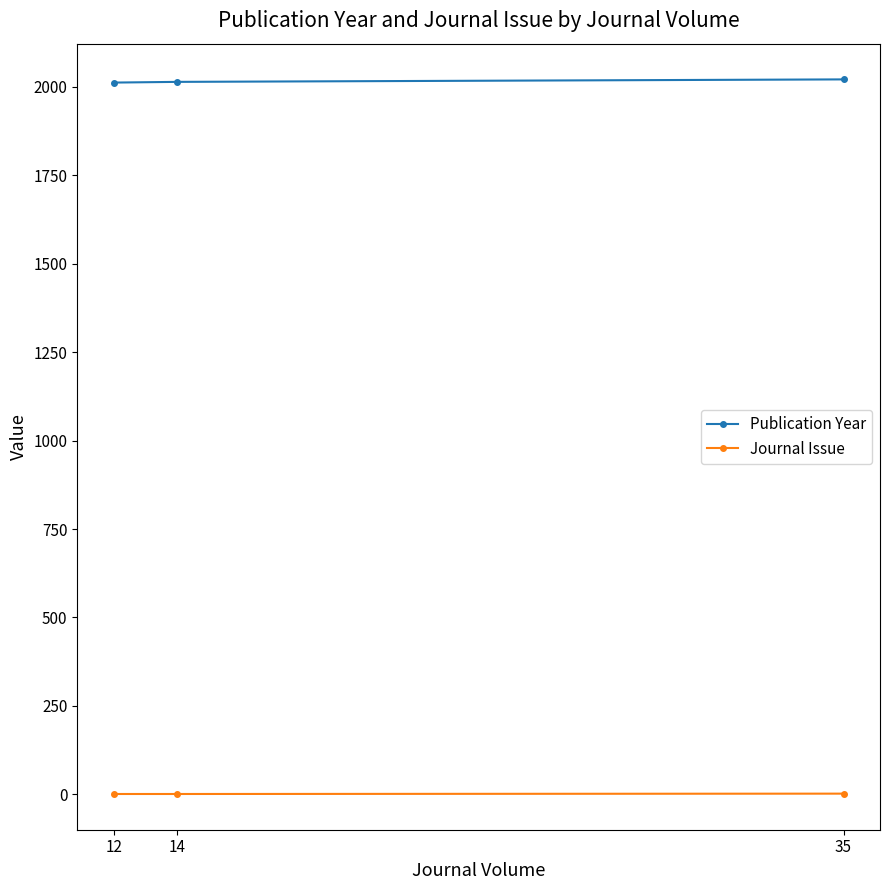

Which series has the largest total across all categories?

Publication Year